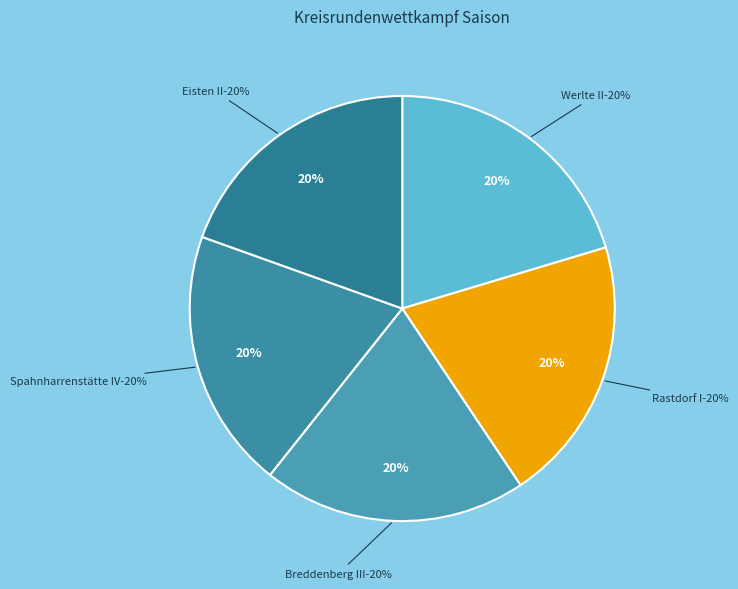

What portion of the pie excludes Rastdorf I?

79.8%